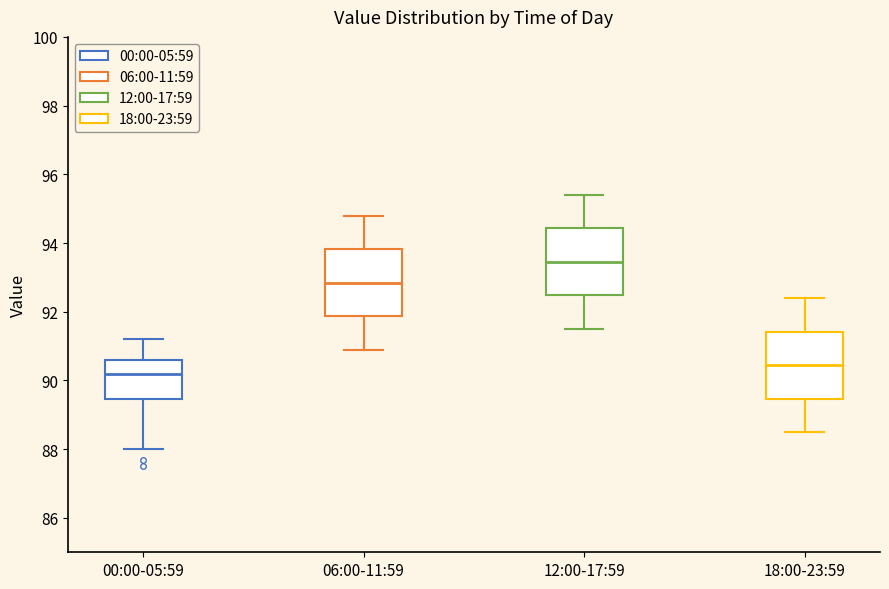

Reading left to right, transcribe this box plot: for each box, give where its median line is, the range the box spans, and where its two whiskers end, as read against the y-axis. The values are not printed on the chart, so give them approximately, as read against the axis.

00:00-05:59: median 90.2, box 89.4 to 90.6, whiskers 88.0 to 91.2
06:00-11:59: median 92.8, box 91.8 to 93.8, whiskers 91.0 to 94.8
12:00-17:59: median 93.4, box 92.4 to 94.4, whiskers 91.6 to 95.4
18:00-23:59: median 90.4, box 89.4 to 91.4, whiskers 88.6 to 92.4